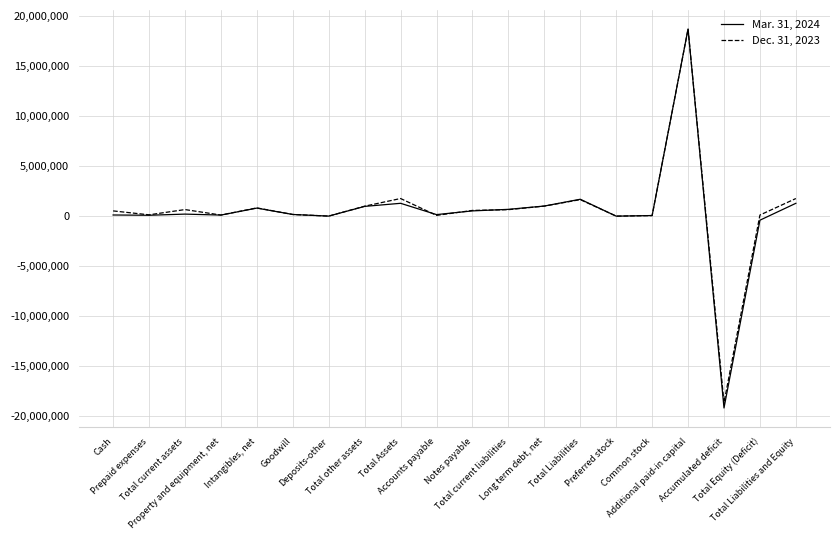

What is the spread (max minus min) of values at Additional paid-in capital?

5507